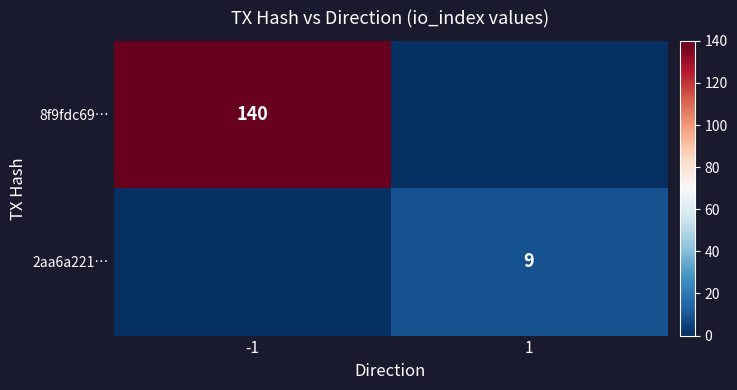

Count the number of data series in this chart.

2